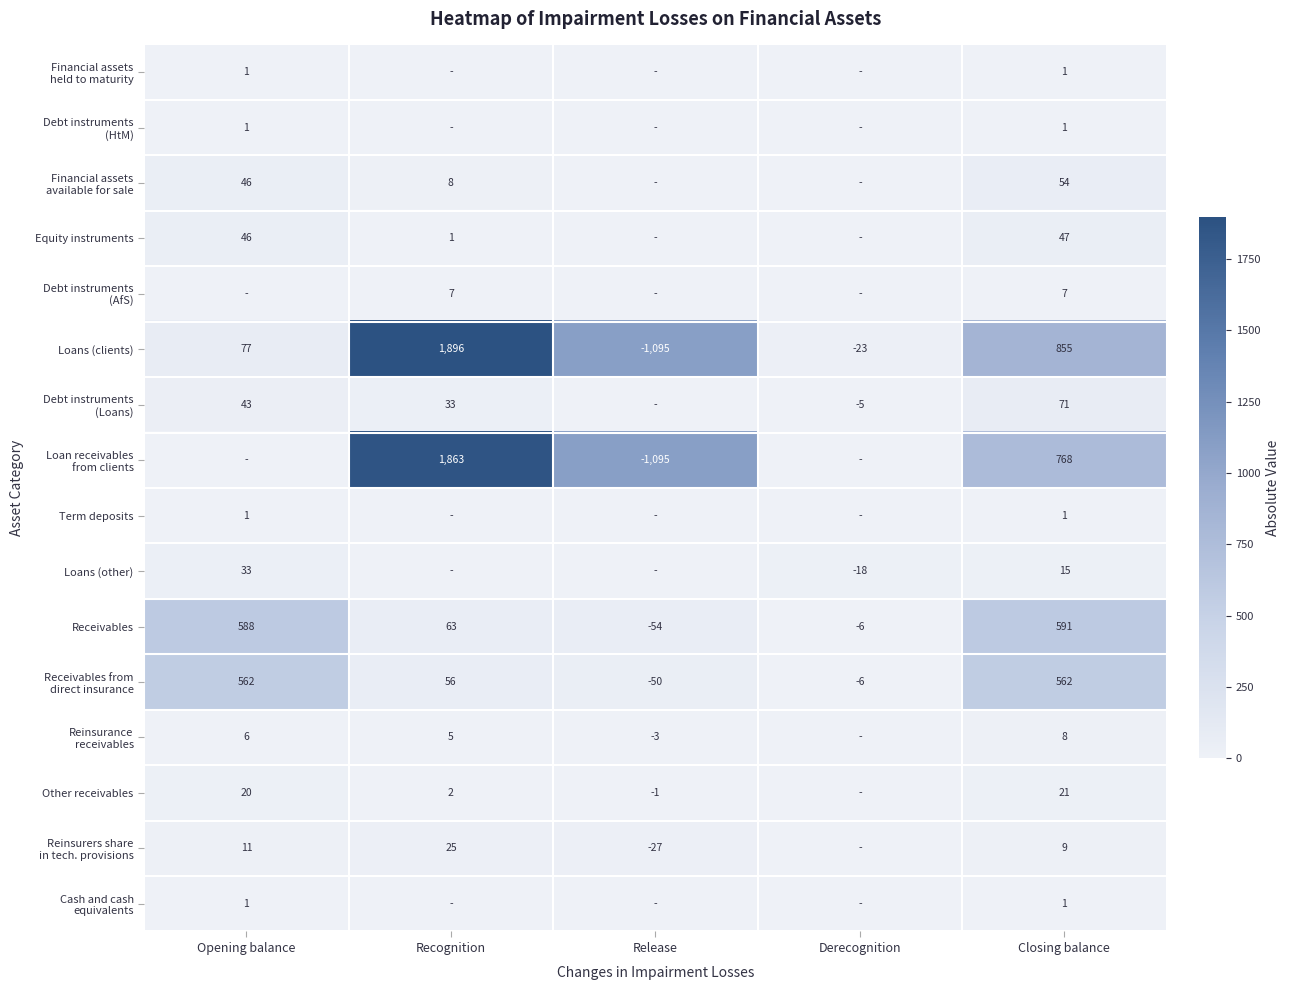

What is the sum of all Loans (clients) values?

1710